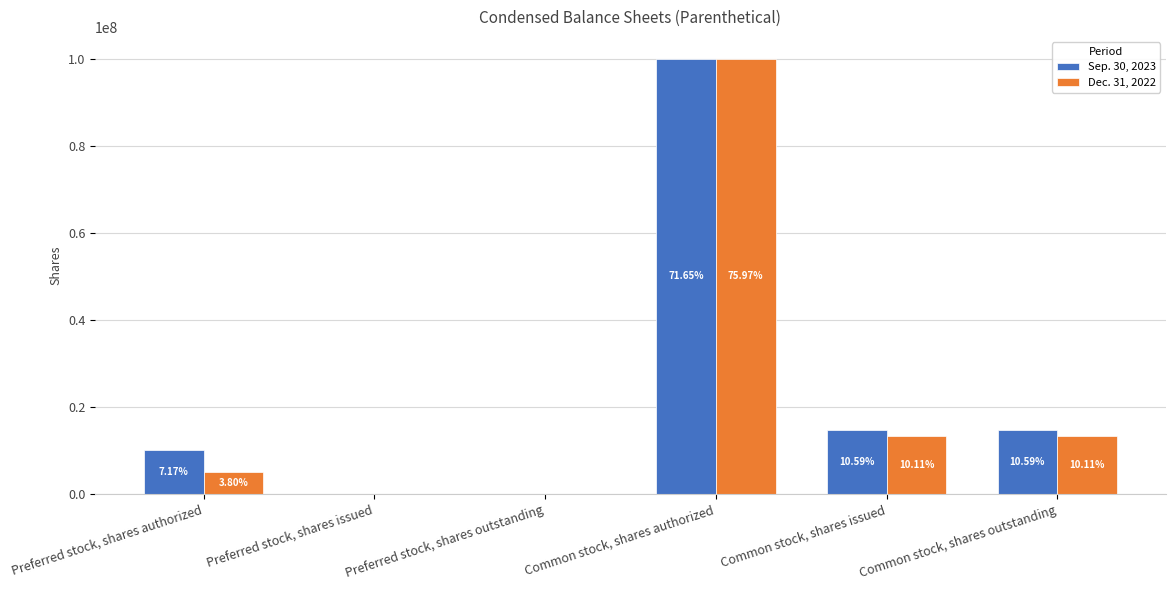

What are all the series names shown in the legend?

Sep. 30, 2023, Dec. 31, 2022